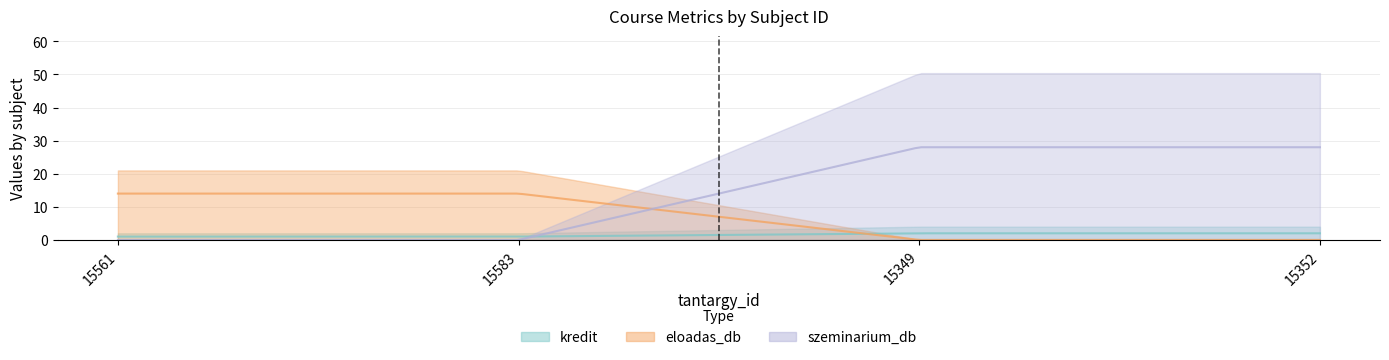

Reading right to left, list all the values displayed in this chart.

kredit: 15352=2	15349=2	15583=1	15561=1
eloadas_db: 15352=0	15349=0	15583=14	15561=14
szeminarium_db: 15352=28	15349=28	15583=0	15561=0